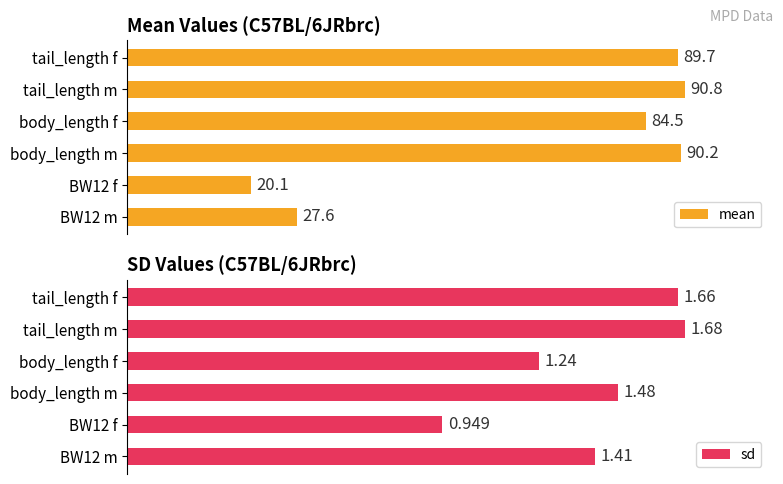

How many categories are shown in the chart?

6